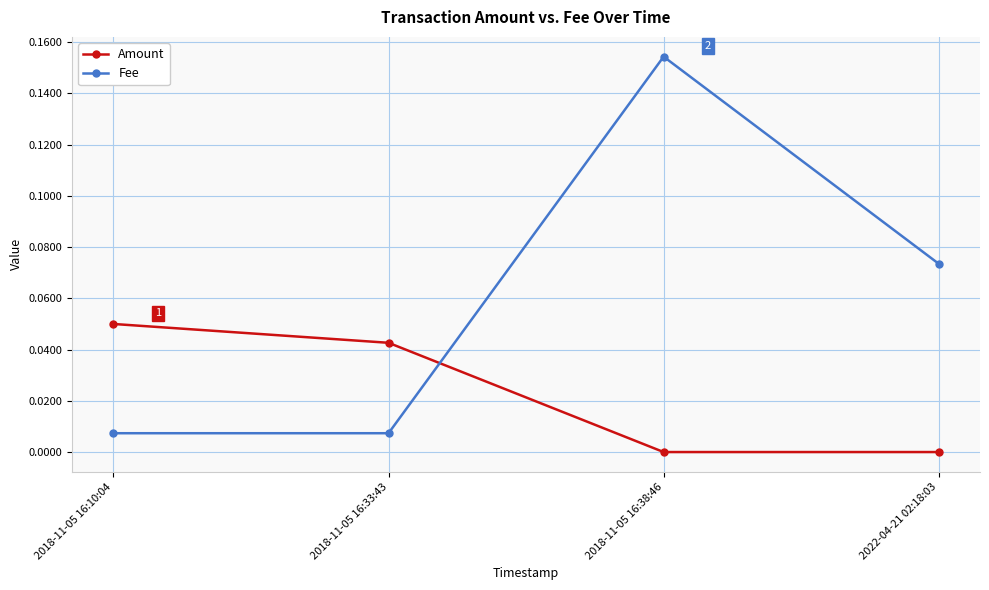

True or false: Fee has a value of 0.0 at 2018-11-05 16:33:43.

True